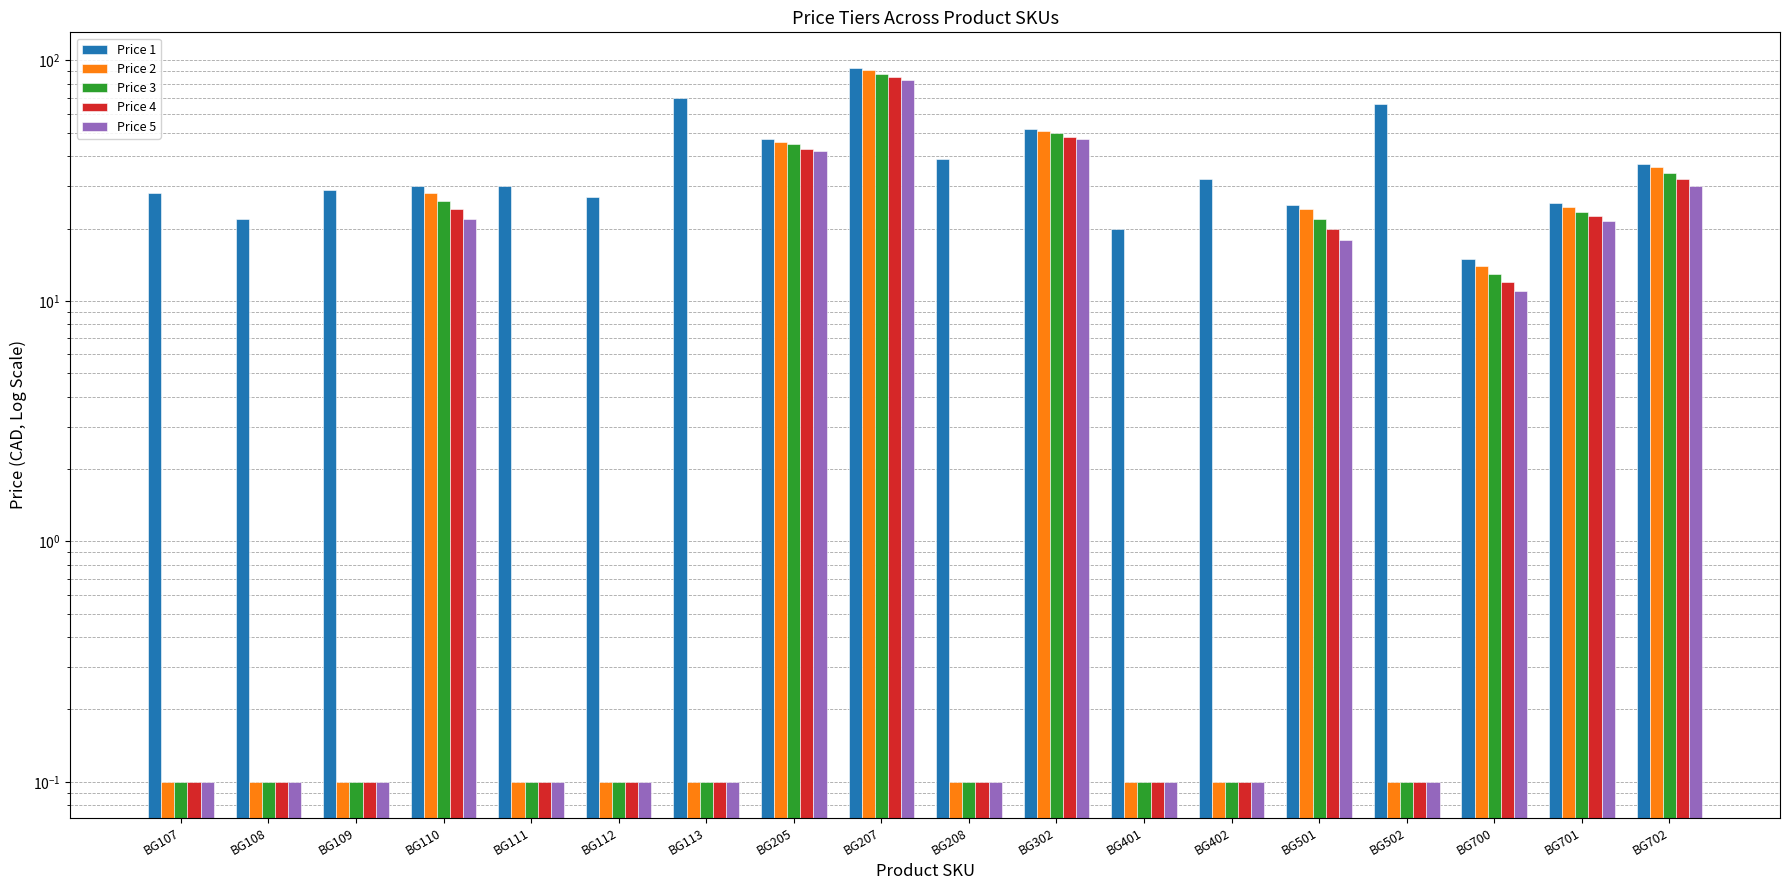

The Price 5 series shows 0.0 at BG402. True or false?

False